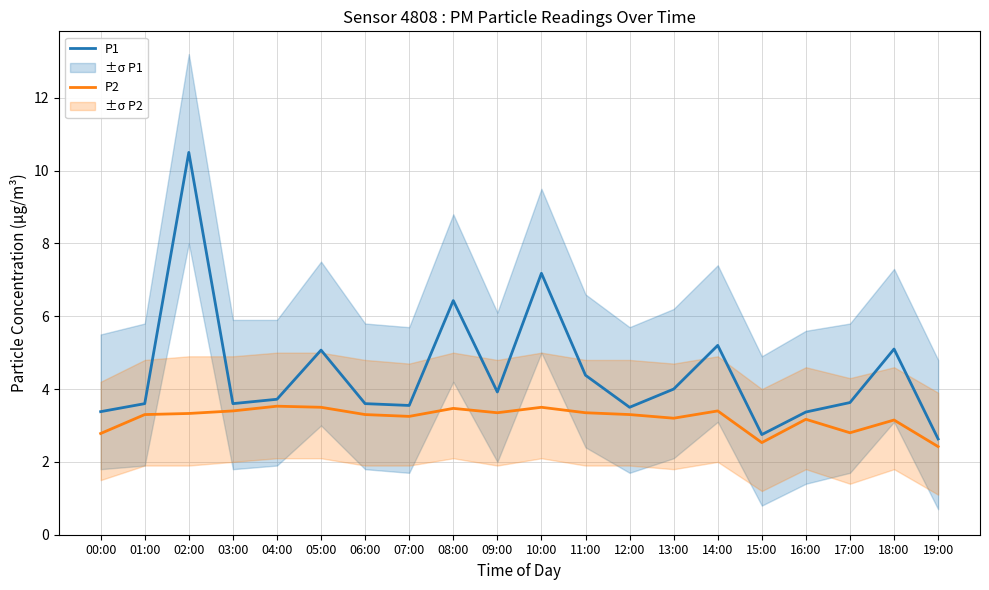

What is the label of the 10th point from the left?

09:00